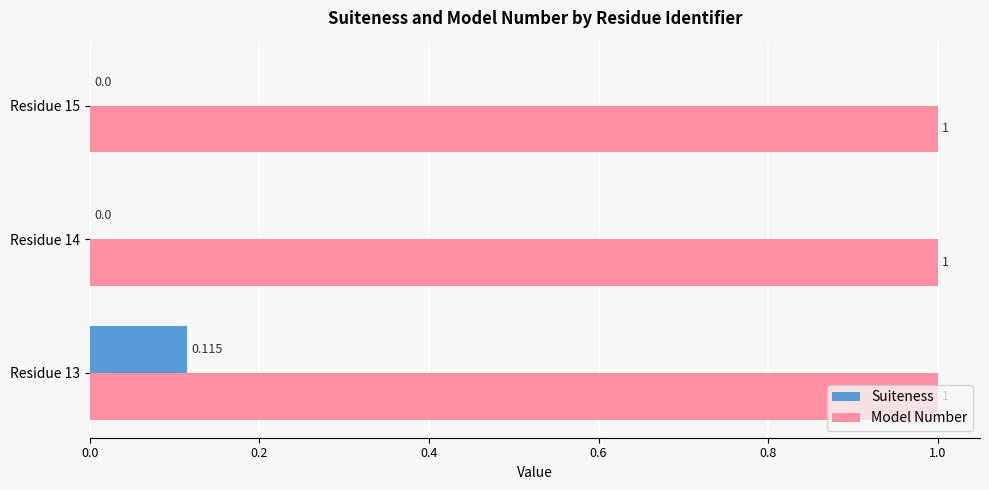

Which series changed the most between Residue 13 and Residue 14?

Suiteness